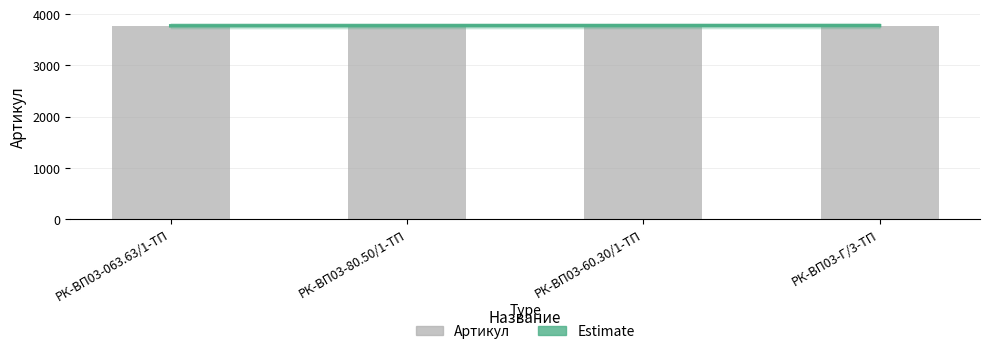

Rank the categories by value from lowest to highest.

РК-ВП03-063.63/1-ТП, РК-ВП03-80.50/1-ТП, РК-ВП03-60.30/1-ТП, РК-ВП03-Г/3-ТП